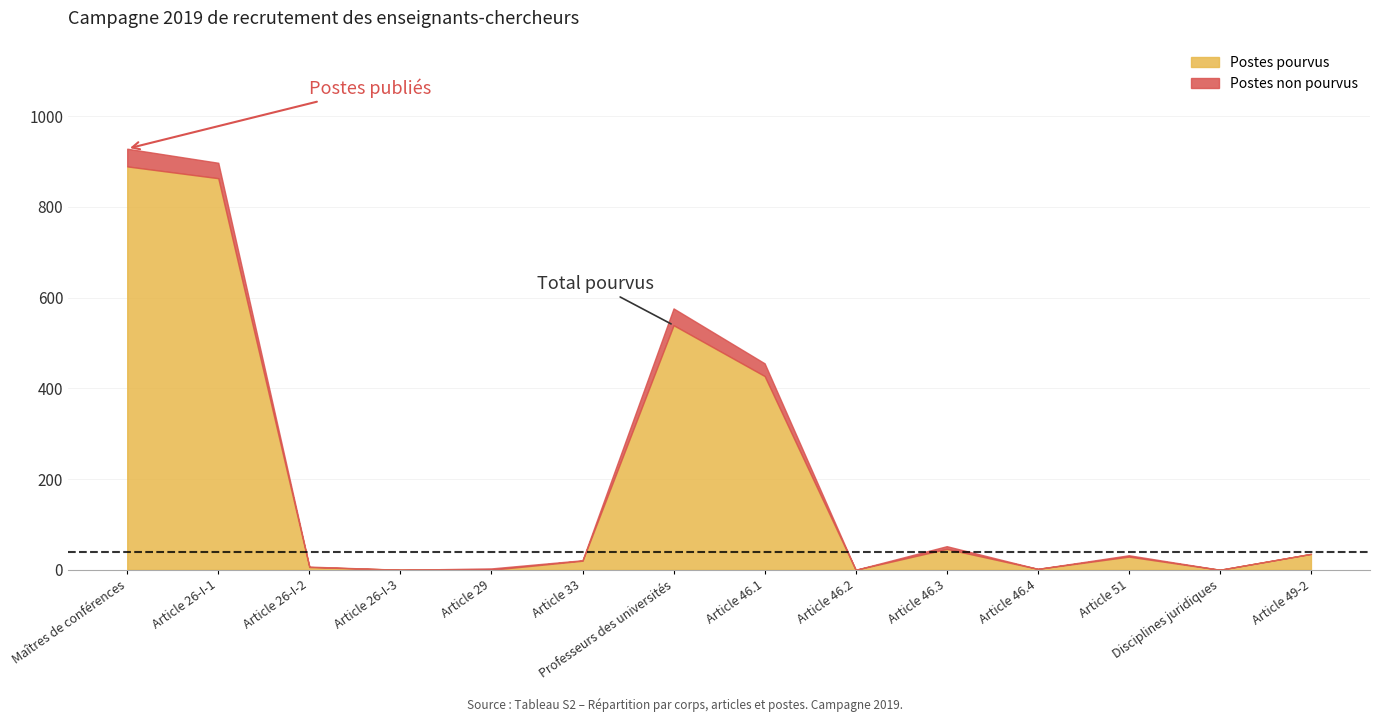

How many positive values does the Postes publiés series have?

11